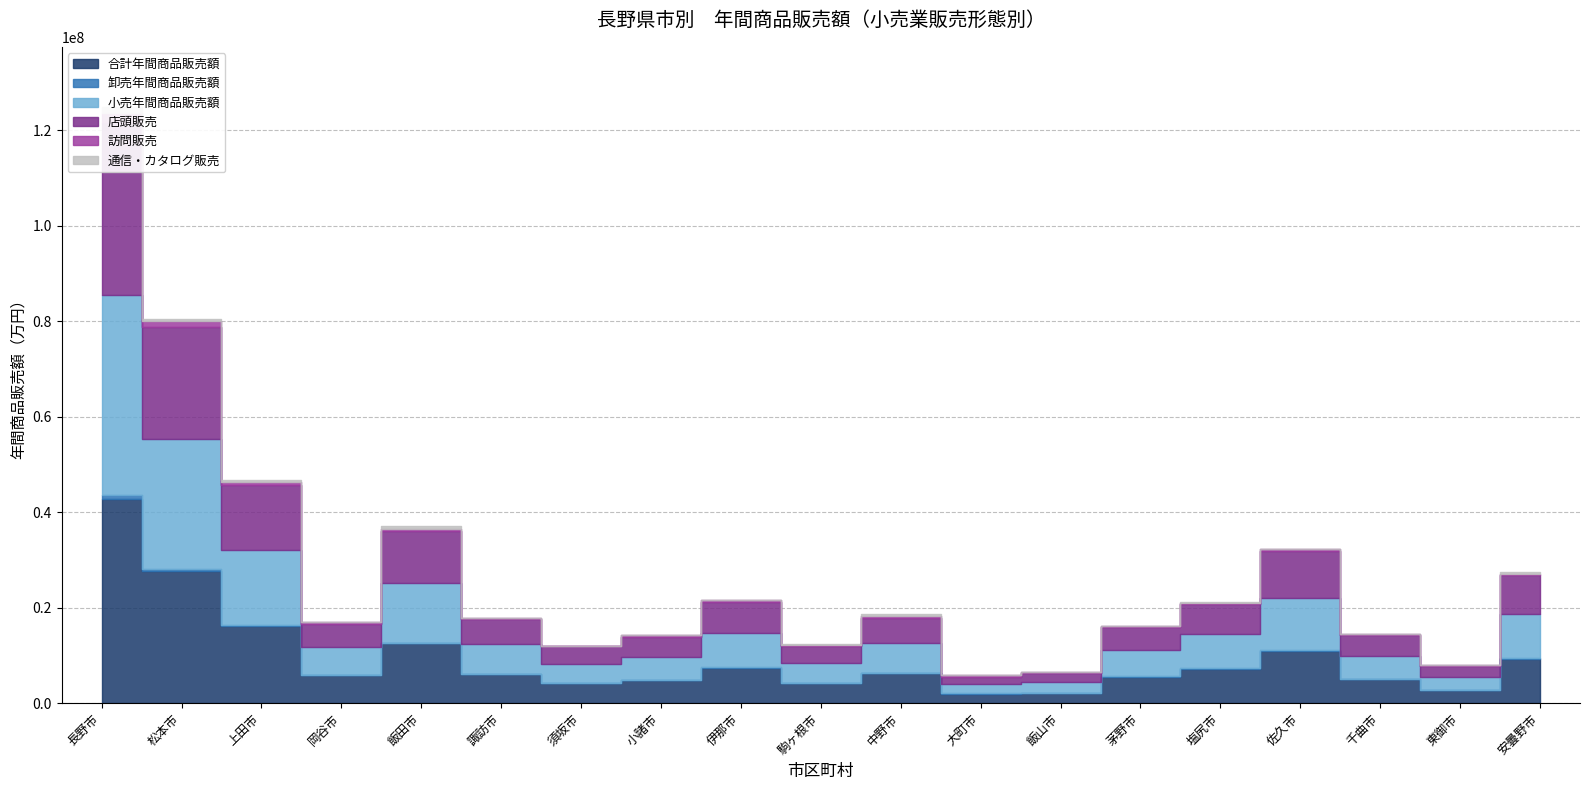

At how many categories does at least one series exceed 7089807?

8